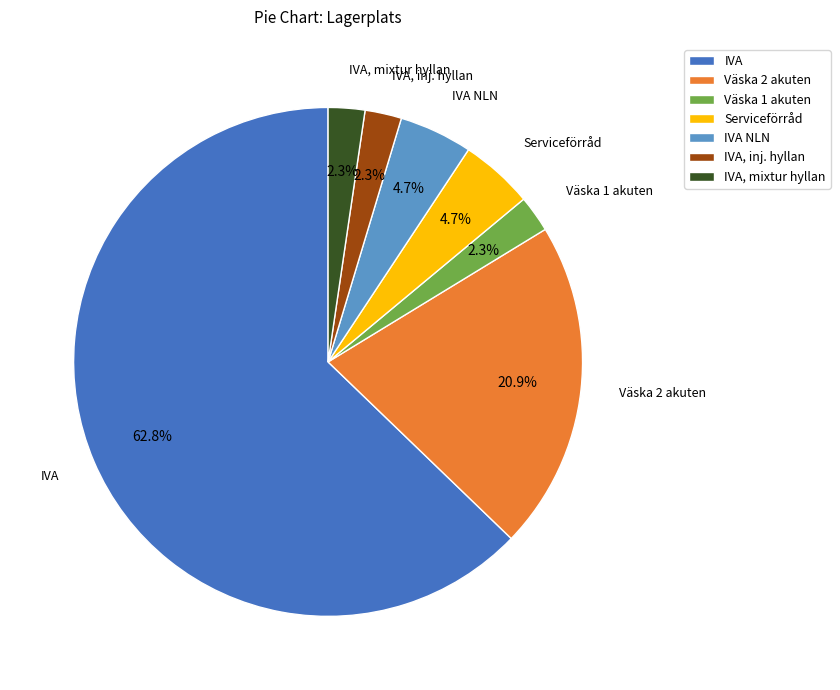

To the nearest percent, what is the combined percentage of IVA NLN and Väska 2 akuten?

26%